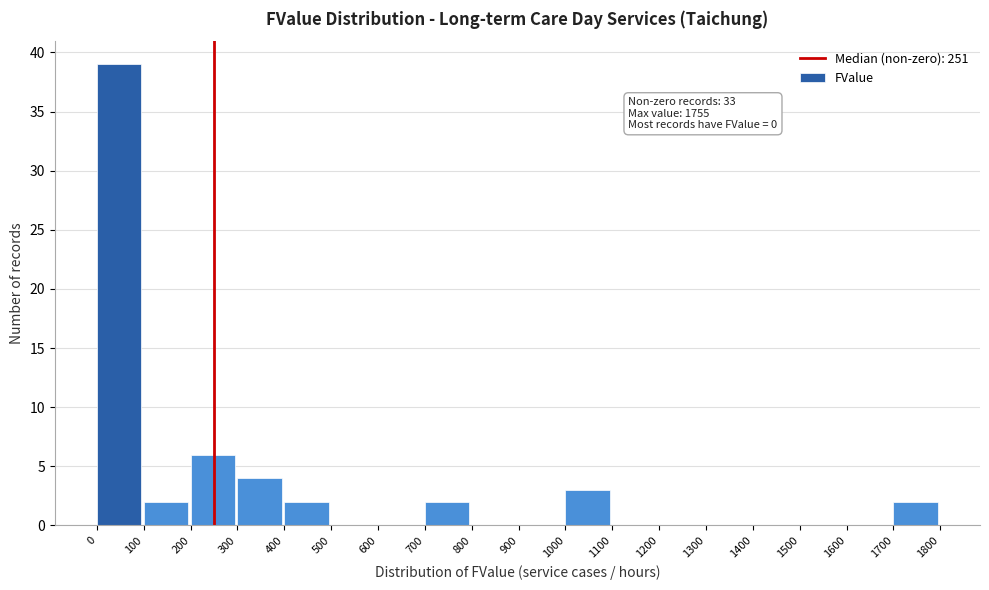

Over which range of the x-axis is the bar tallest?

0 to 100